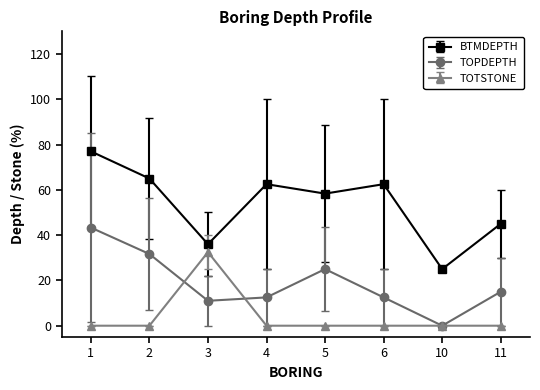

What is the total value across all series at 4?

75.0